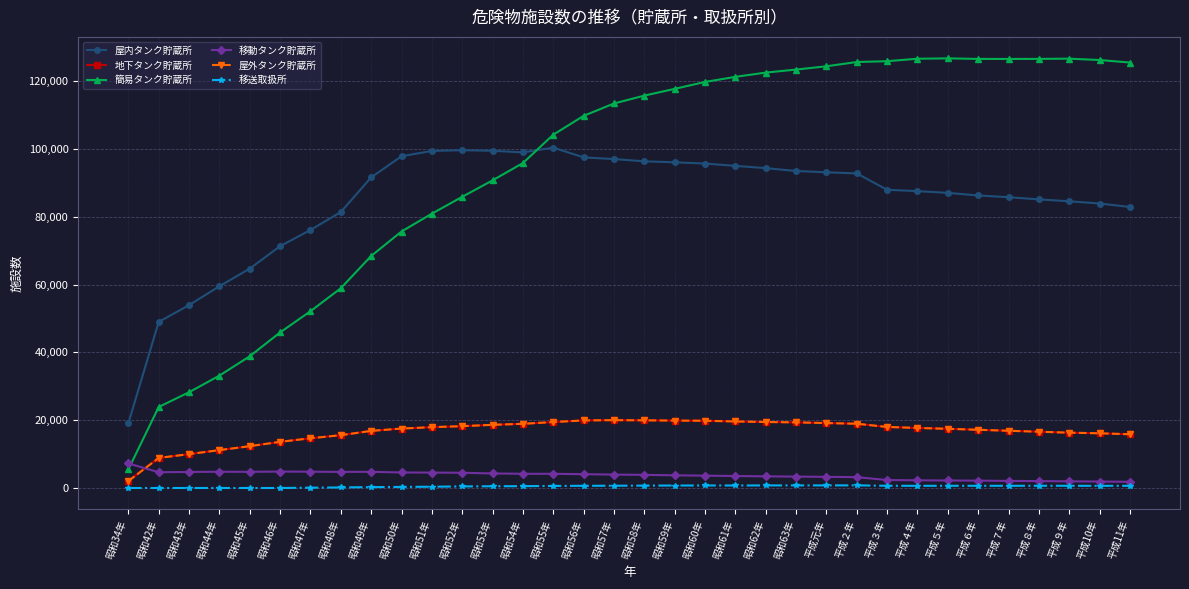

The 簡易タンク貯蔵所 series shows 126552 at 平成８年. True or false?

True